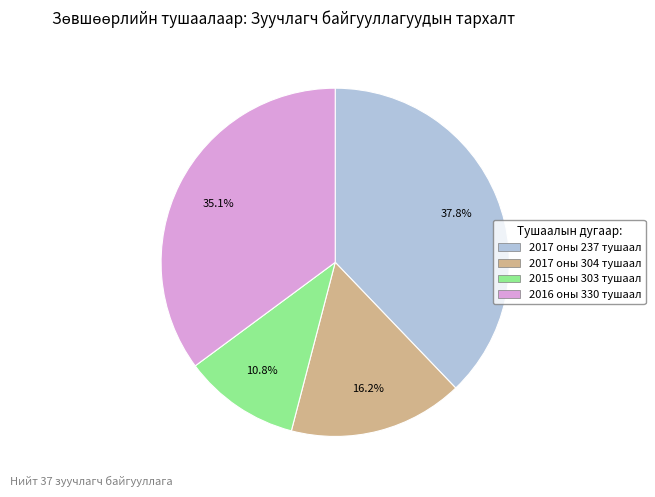

What is the smallest slice in the pie chart?

2015 оны 303 тушаал